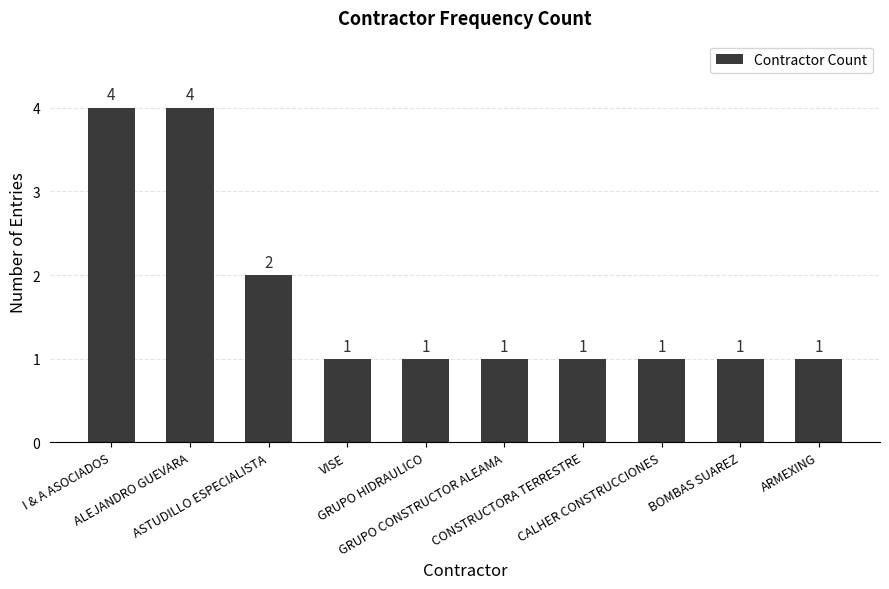

How many bars are there in total?

10